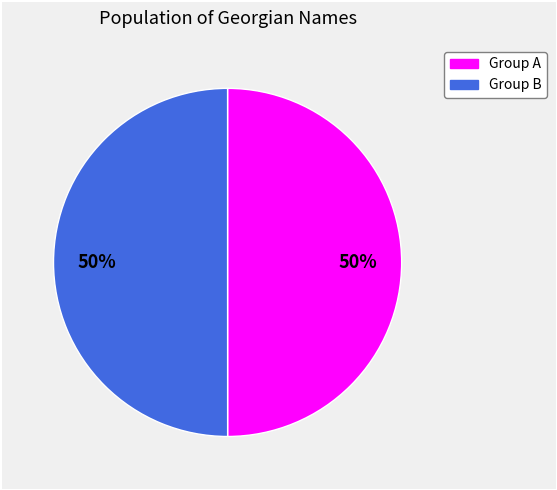

How many segments does this pie chart have?

2